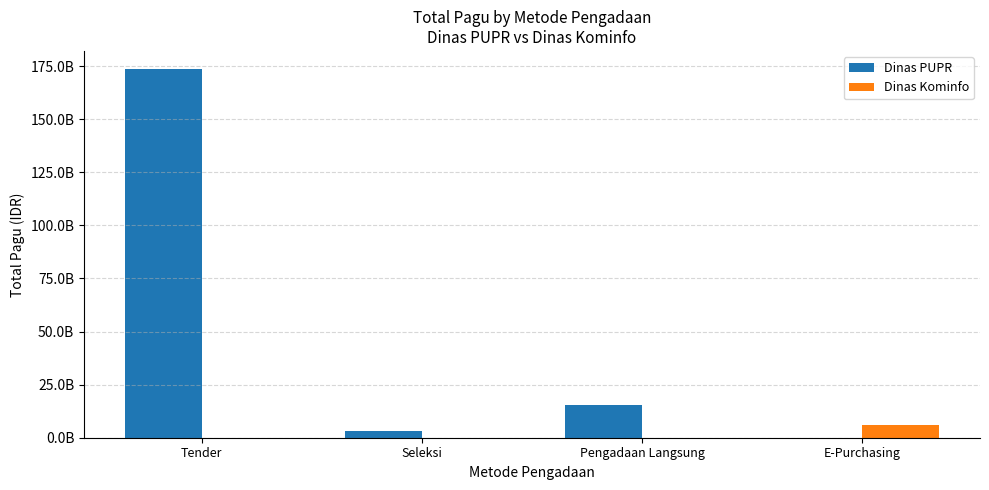

Which label corresponds to the largest value in the chart?

Tender